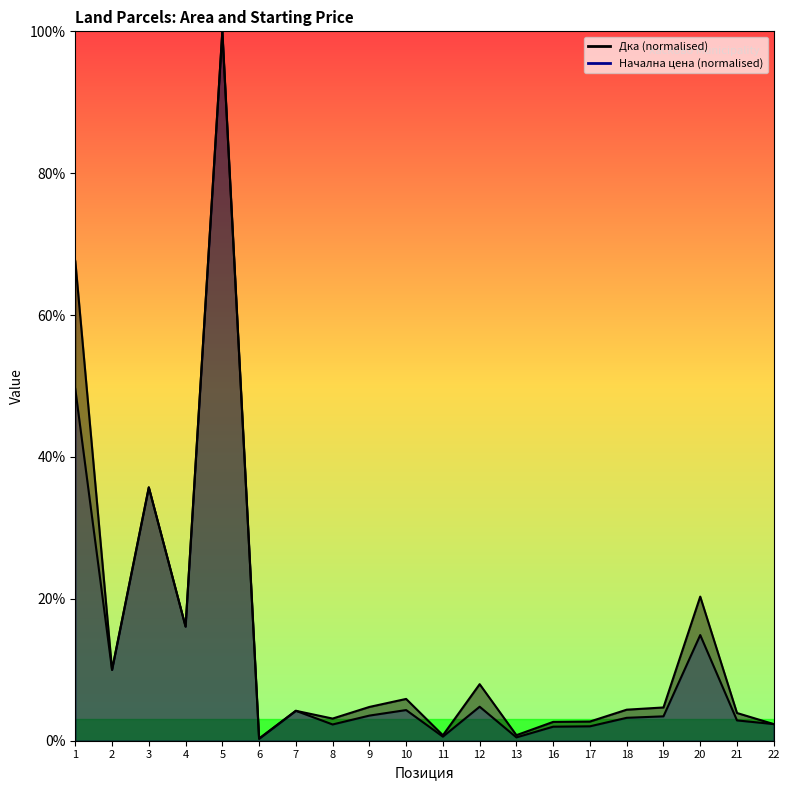

What is the smallest value displayed?

0.3